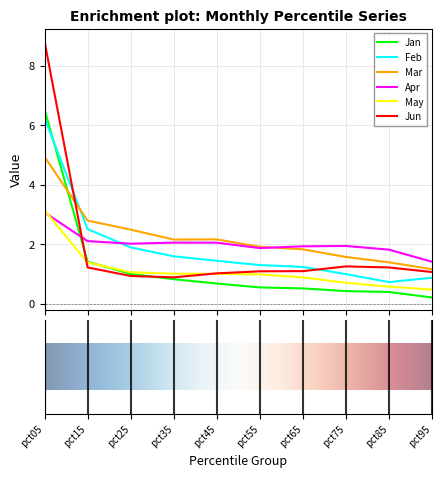

What is the lowest value of the Jun series?

0.9